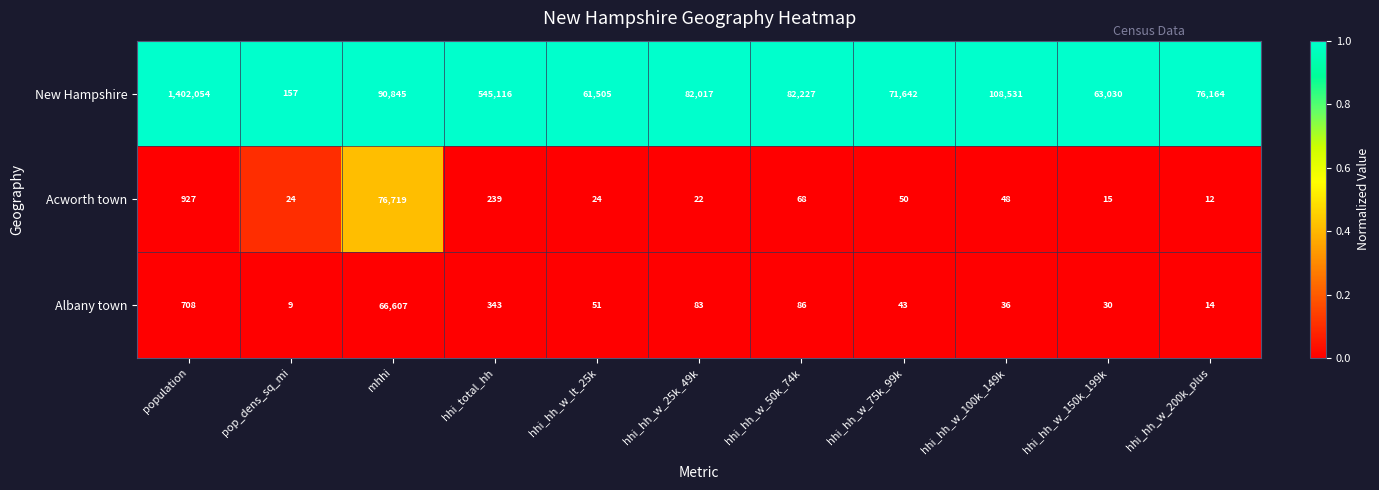

Which category has the lowest value in the Albany town series?

pop_dens_sq_mi